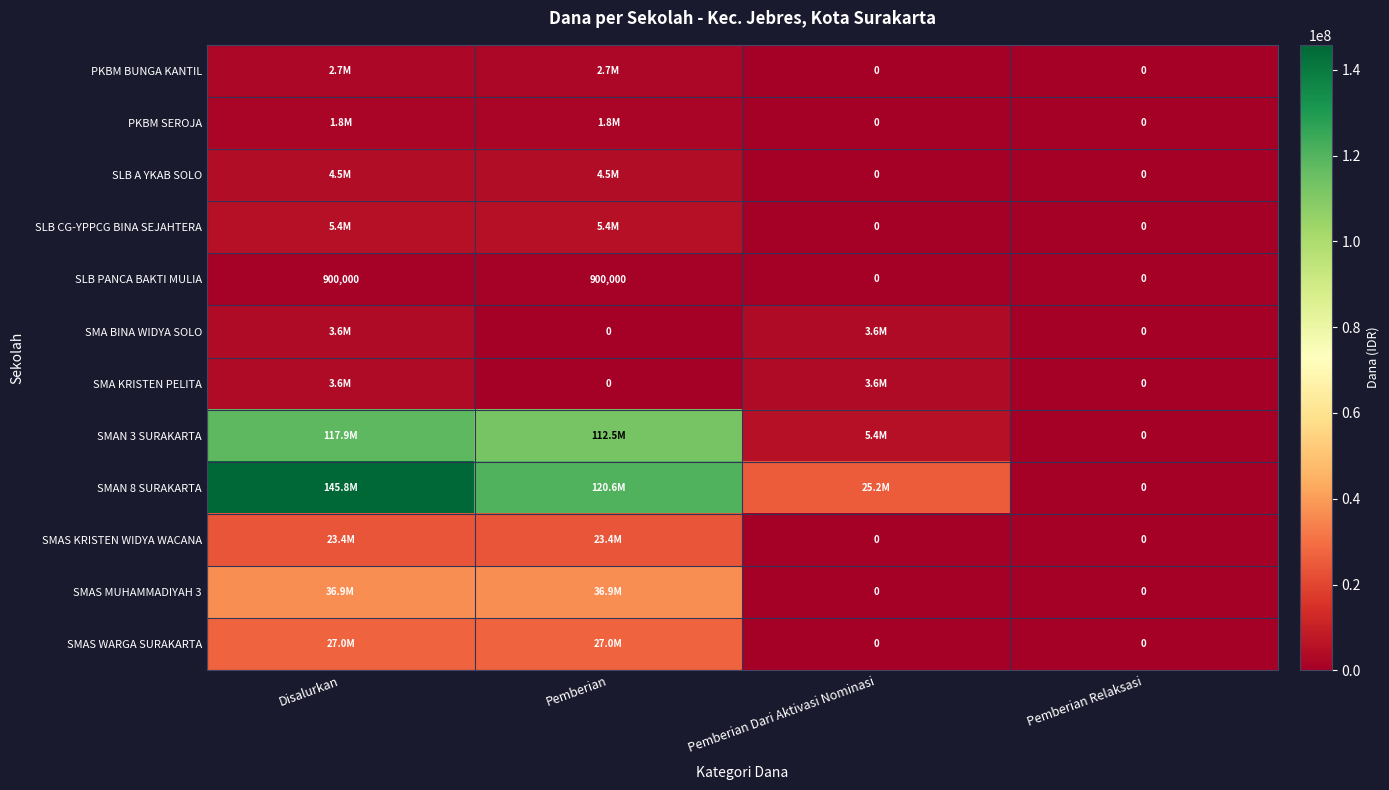

At how many categories does at least one series exceed 27250811?

2